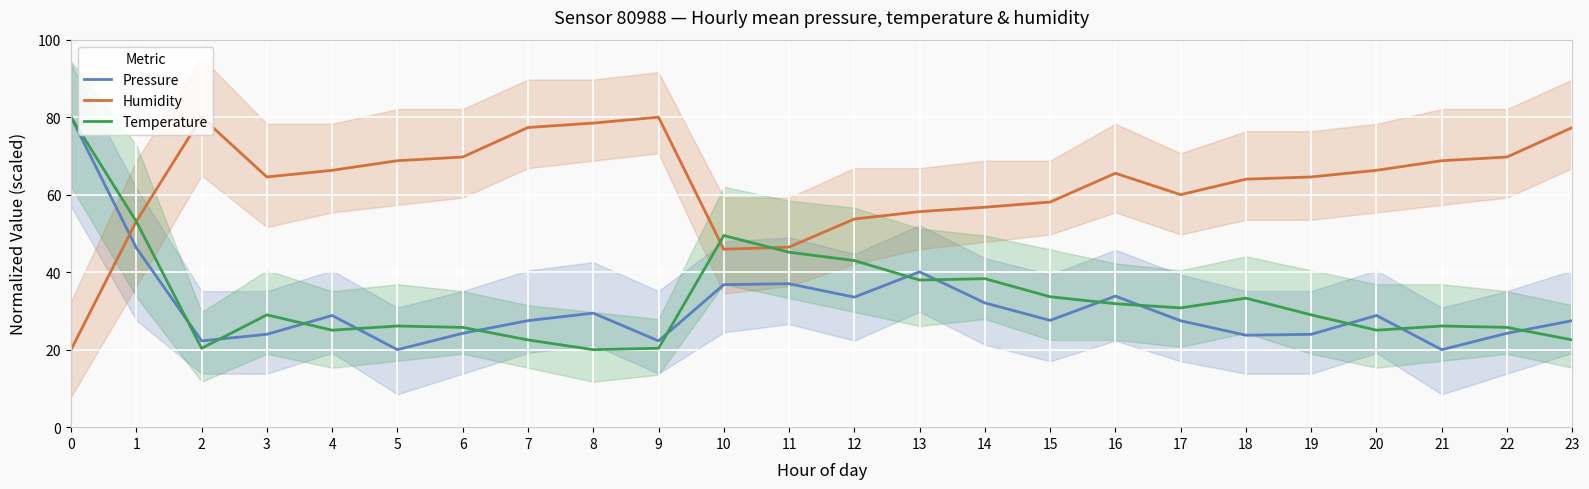

Reading right to left, extract all data points from this chart.

Pressure: 23=27.5	22=24.2	21=20.0	20=28.8	19=24.0	18=23.7	17=27.5	16=33.8	15=27.6	14=32.1	13=40.1	12=33.6	11=37.0	10=36.8	9=22.3	8=29.4	7=27.5	6=24.2	5=20.0	4=28.8	3=24.0	2=22.3	1=46.3	0=80.0
Humidity: 23=77.3	22=69.7	21=68.8	20=66.3	19=64.6	18=64.0	17=60.0	16=65.5	15=58.1	14=56.8	13=55.6	12=53.7	11=46.5	10=45.9	9=80.0	8=78.5	7=77.3	6=69.7	5=68.8	4=66.3	3=64.6	2=80.0	1=53.1	0=20.0
Temperature: 23=22.5	22=25.7	21=26.1	20=25.0	19=29.0	18=33.3	17=30.8	16=31.9	15=33.7	14=38.3	13=38.0	12=43.0	11=45.1	10=49.5	9=20.4	8=20.0	7=22.5	6=25.7	5=26.1	4=25.0	3=29.0	2=20.4	1=53.1	0=80.0